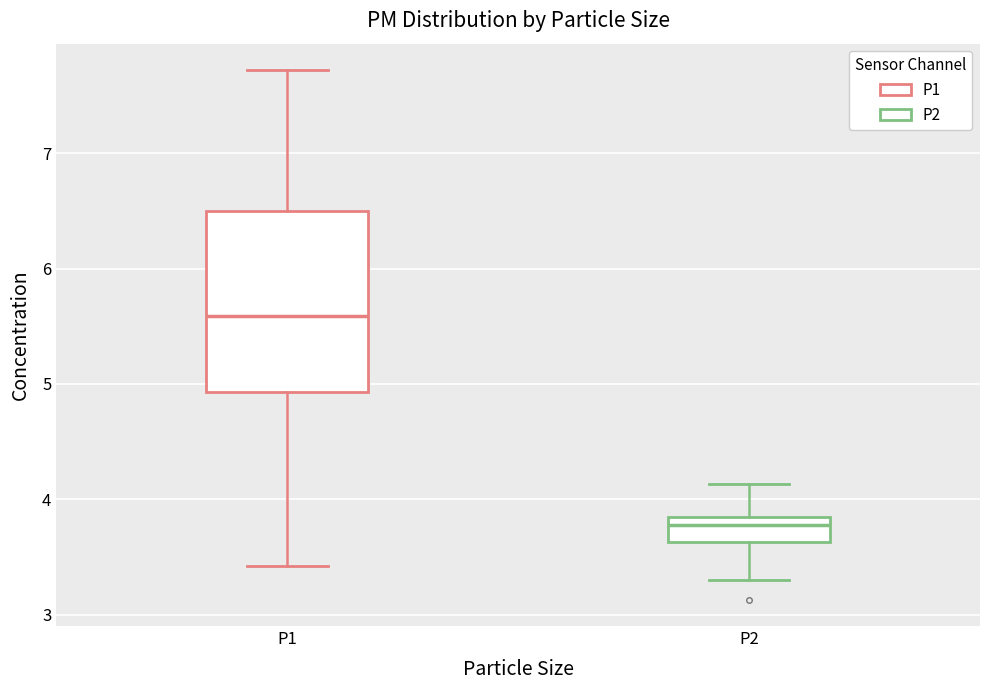

Reading left to right, transcribe this box plot: for each box, give where its median line is, the range the box spans, and where its two whiskers end, as read against the y-axis. The values are not printed on the chart, so give them approximately, as read against the axis.

P1: median 5.6, box 4.9 to 6.5, whiskers 3.4 to 7.7
P2: median 3.8, box 3.6 to 3.9, whiskers 3.3 to 4.1